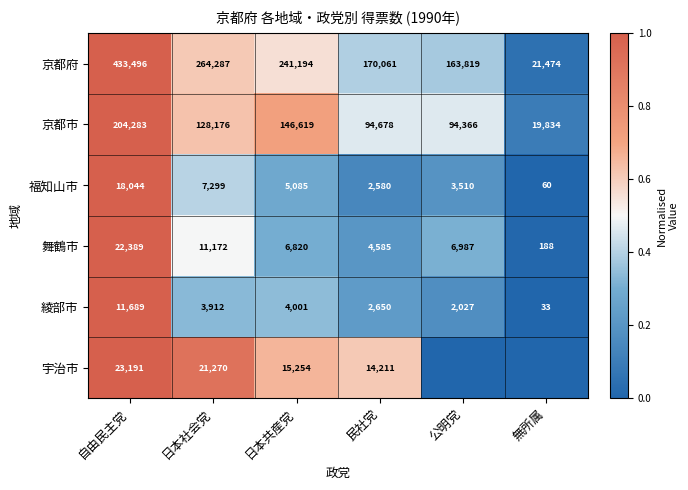

The value of 綾部市 at 公明党 is 0.3. True or false?

False